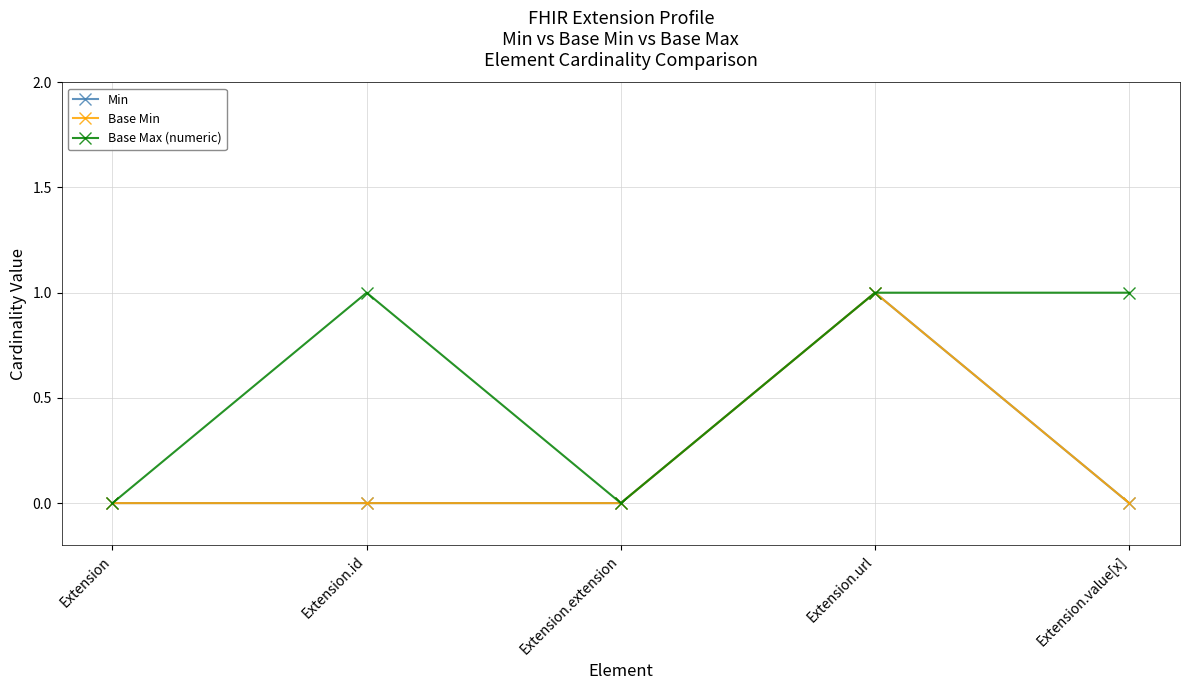

Which series has the largest total across all categories?

Base Max (numeric)